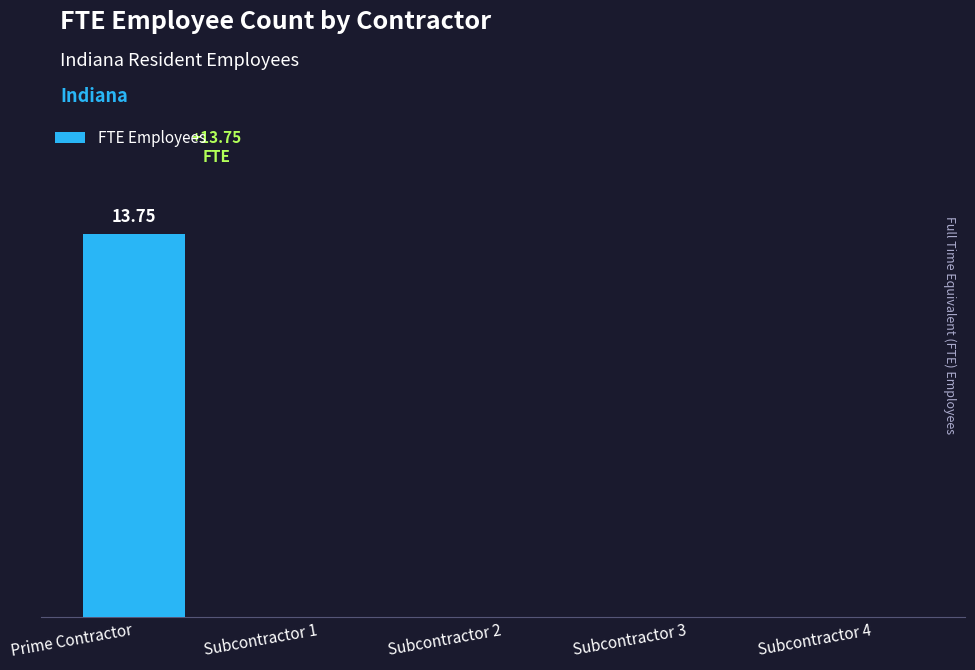

The value at Subcontractor 1 is 4.7. True or false?

False